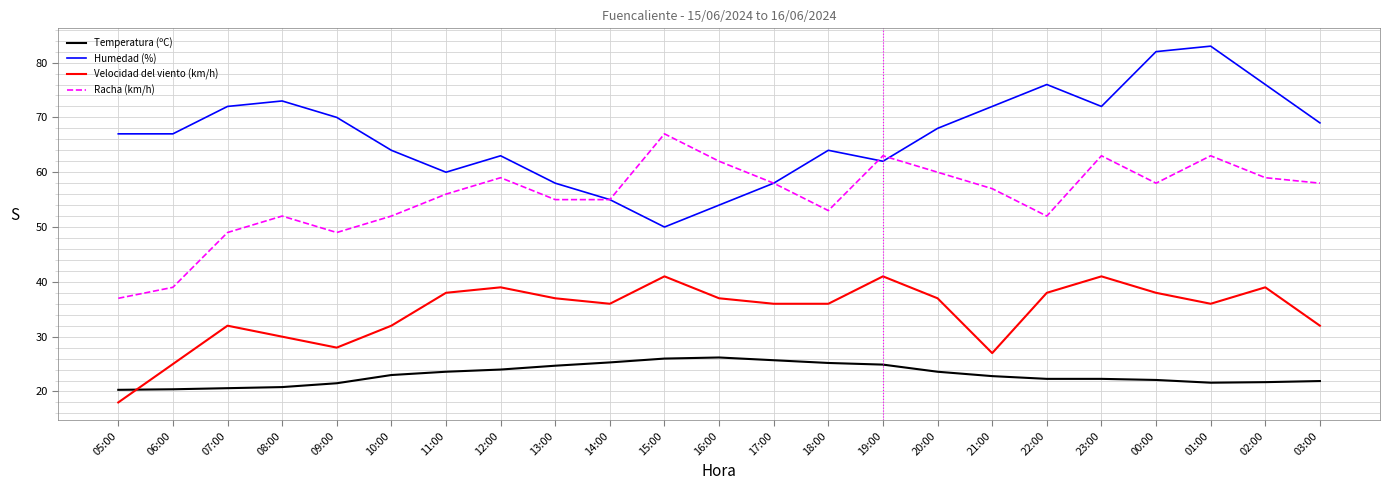

Which label corresponds to the smallest value in the chart?

05:00